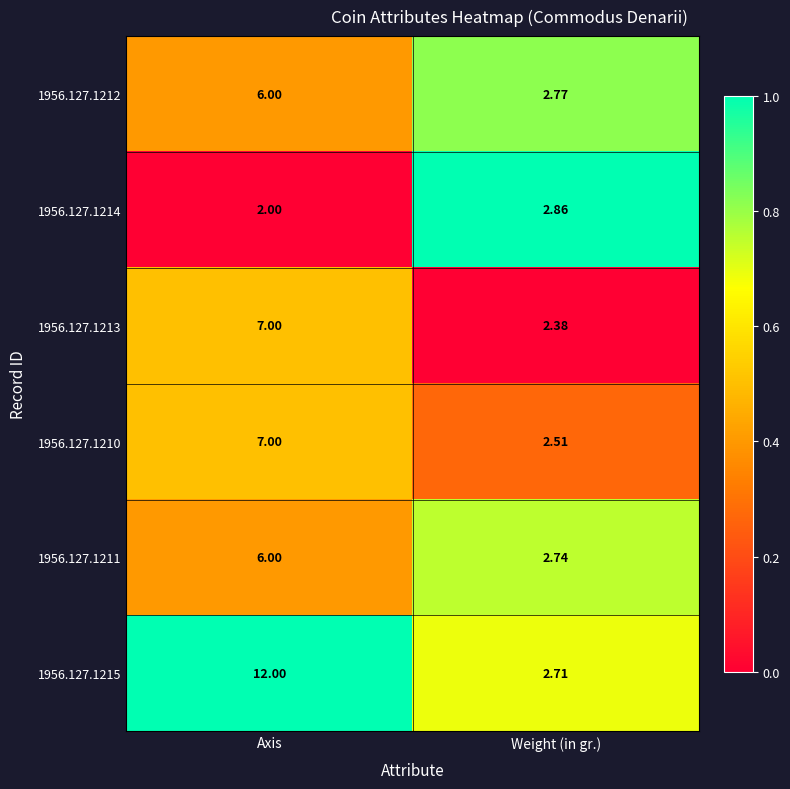

Where is 1956.127.1211 nearest to the value 4?

Weight (in gr.)